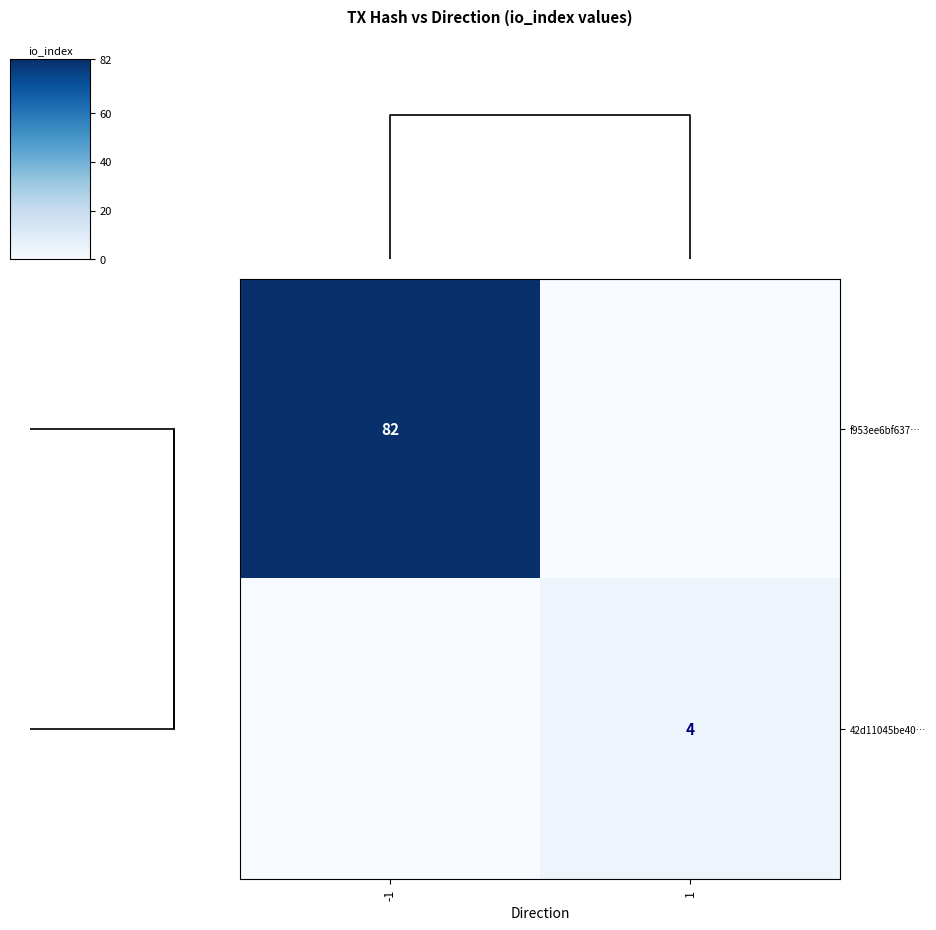

At -1, list the series in order from smallest to largest.

42d11045be40…, f953ee6bf637…